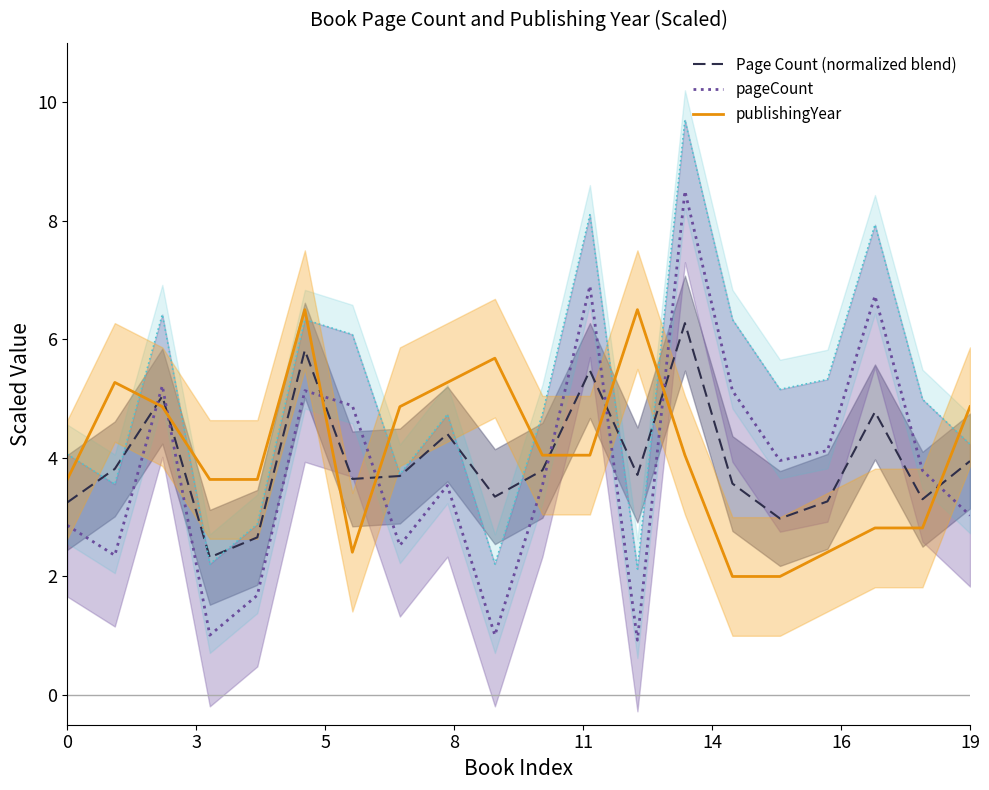

The value of Page Count (normalized blend) at 19 is 3.9. True or false?

True